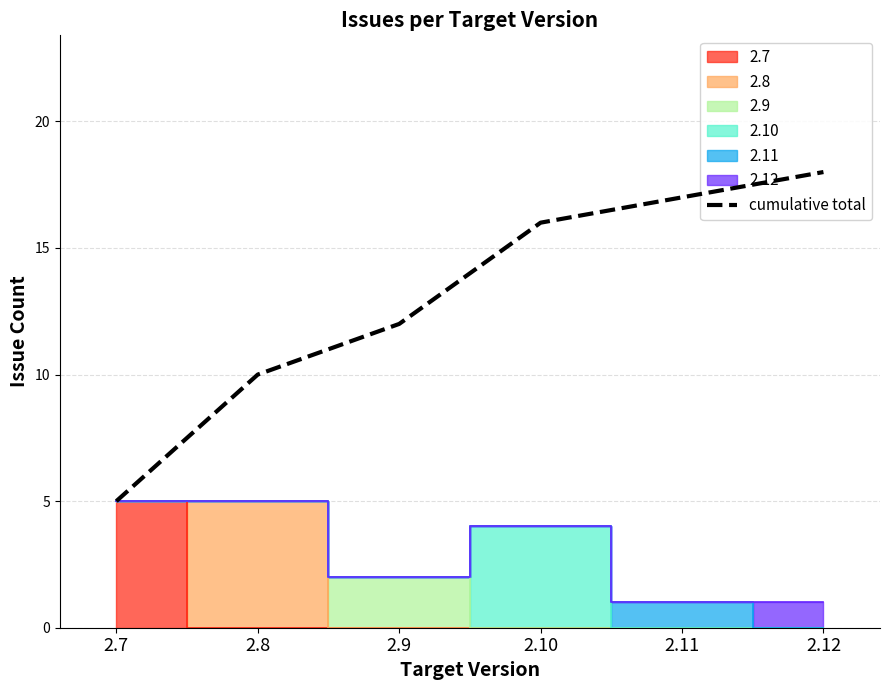

List the labels in order of cumulative total value, smallest first.

2.7, 2.8, 2.9, 2.10, 2.11, 2.12